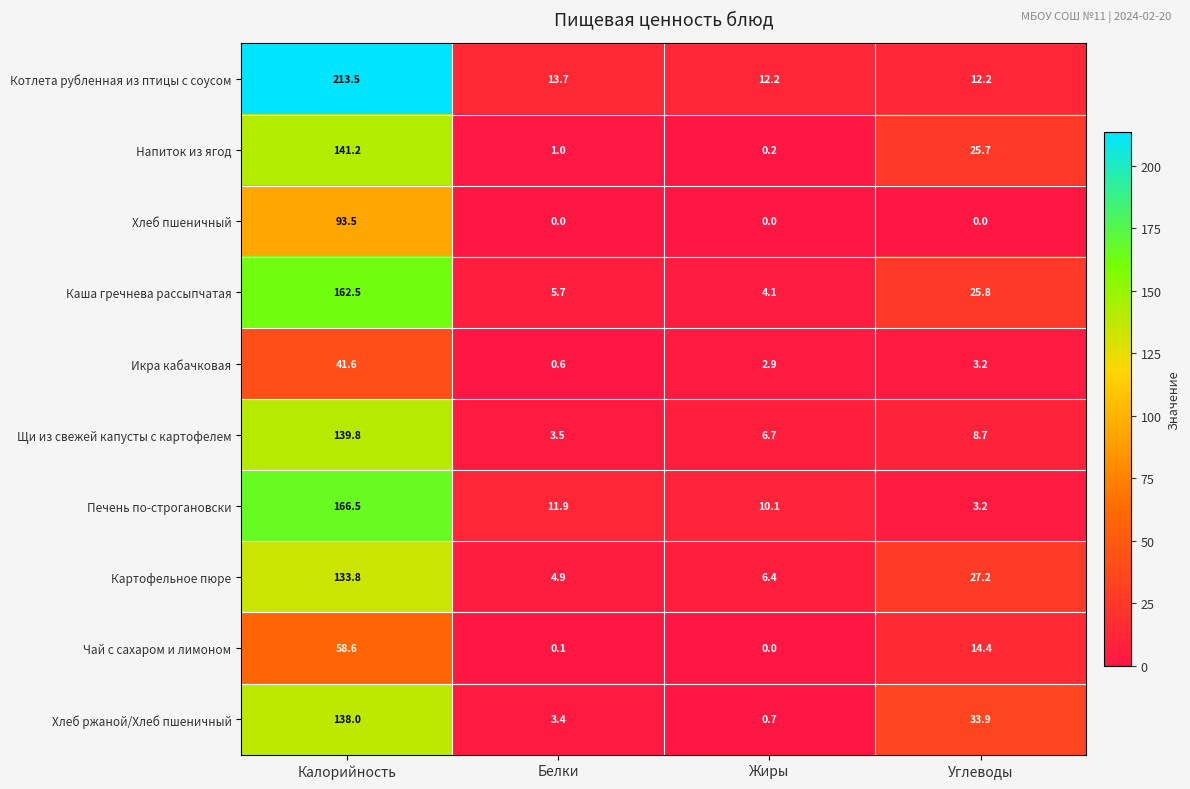

What is the greatest value displayed?

213.5